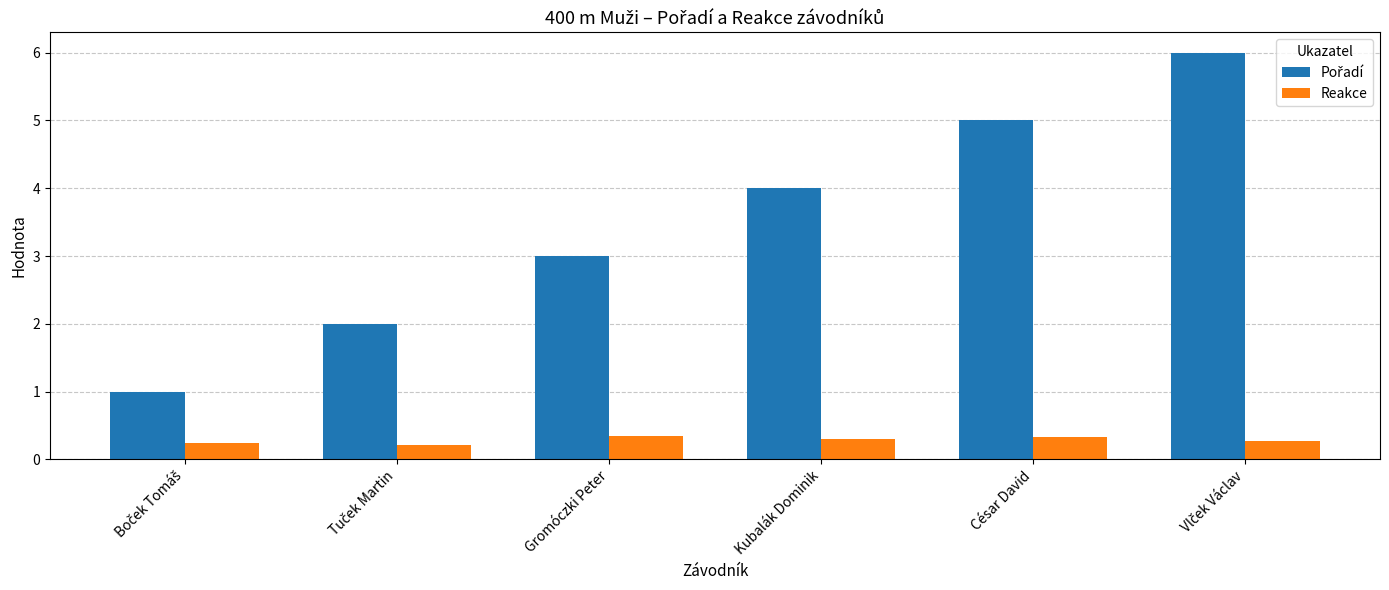

What is the average value of the Reakce series?

0.3